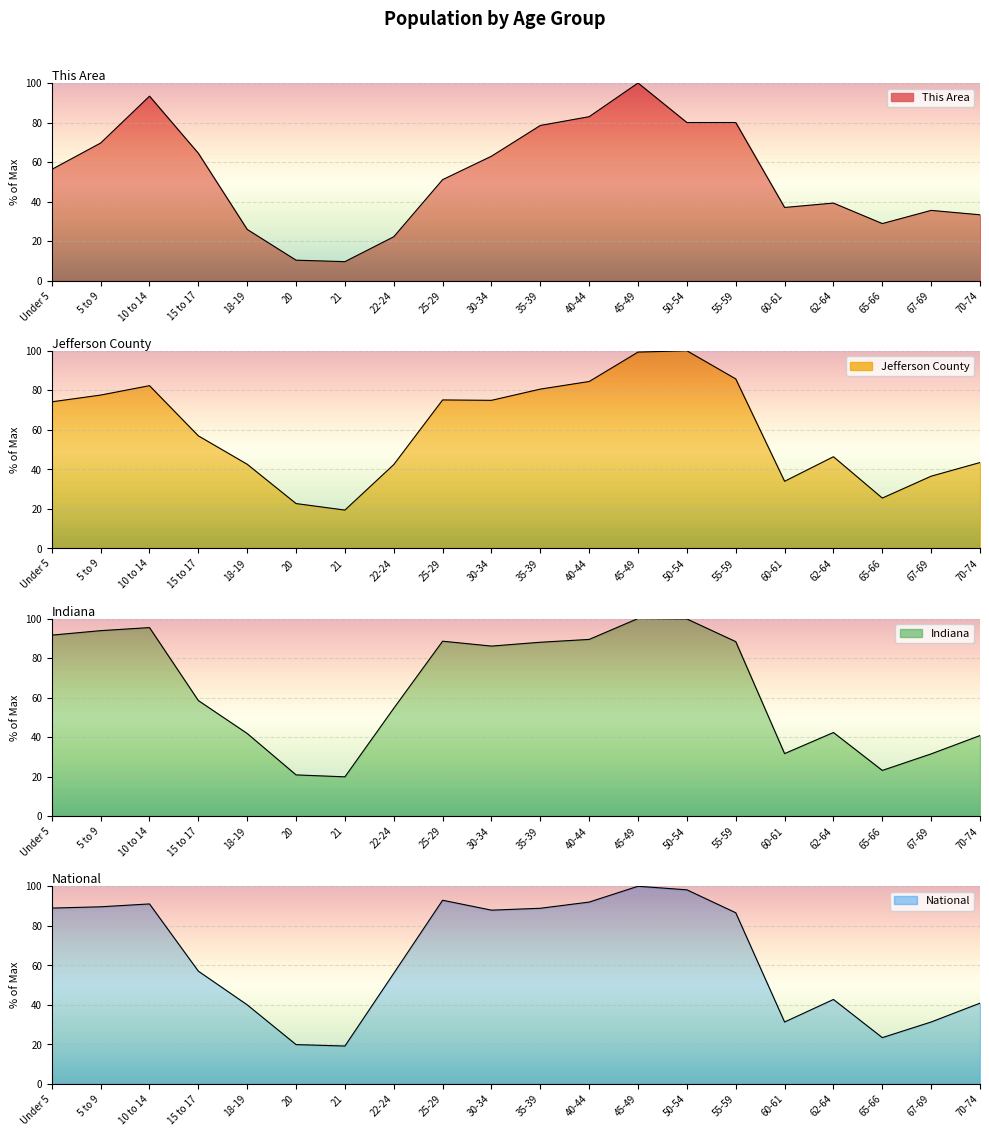

Reading left to right, transcribe all the data shown in this chart.

This Area: Under 5=56.3	5 to 9=69.6	10 to 14=93.3	15 to 17=64.4	18-19=25.9	20=10.4	21=9.6	22-24=22.2	25-29=51.1	30-34=63.0	35-39=78.5	40-44=83.0	45-49=100.0	50-54=80.0	55-59=80.0	60-61=37.0	62-64=39.3	65-66=28.9	67-69=35.6	70-74=33.3
Jefferson County: Under 5=74.2	5 to 9=77.6	10 to 14=82.3	15 to 17=56.9	18-19=42.6	20=22.7	21=19.4	22-24=42.4	25-29=75.1	30-34=74.9	35-39=80.6	40-44=84.4	45-49=99.3	50-54=100.0	55-59=85.8	60-61=34.0	62-64=46.4	65-66=25.5	67-69=36.5	70-74=43.5
Indiana: Under 5=91.6	5 to 9=93.9	10 to 14=95.4	15 to 17=58.5	18-19=41.8	20=20.9	21=19.9	22-24=54.6	25-29=88.5	30-34=86.0	35-39=88.0	40-44=89.4	45-49=100.0	50-54=99.8	55-59=88.3	60-61=31.7	62-64=42.3	65-66=23.1	67-69=31.5	70-74=40.8
National: Under 5=89.0	5 to 9=89.6	10 to 14=91.1	15 to 17=57.0	18-19=40.0	20=19.9	21=19.2	22-24=56.0	25-29=92.9	30-34=87.9	35-39=88.9	40-44=92.0	45-49=100.0	50-54=98.2	55-59=86.6	60-61=31.3	62-64=42.7	65-66=23.4	67-69=31.3	70-74=40.9